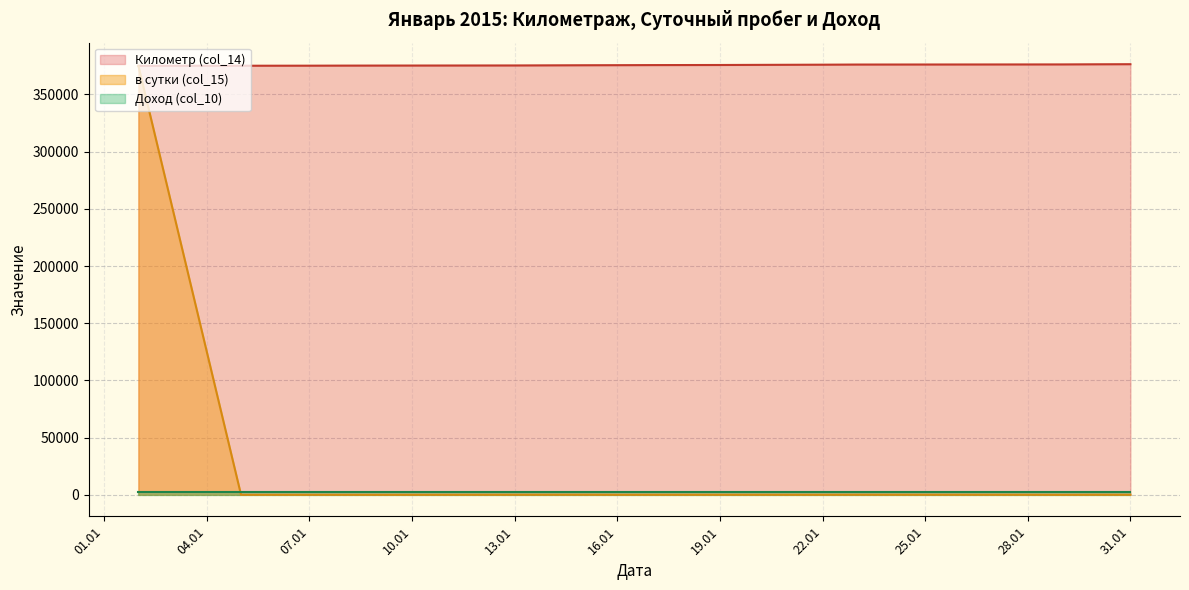

Is the value of в сутки (col_15) at 28.01 greater than the value of Километр (col_14) at 19.01?

No